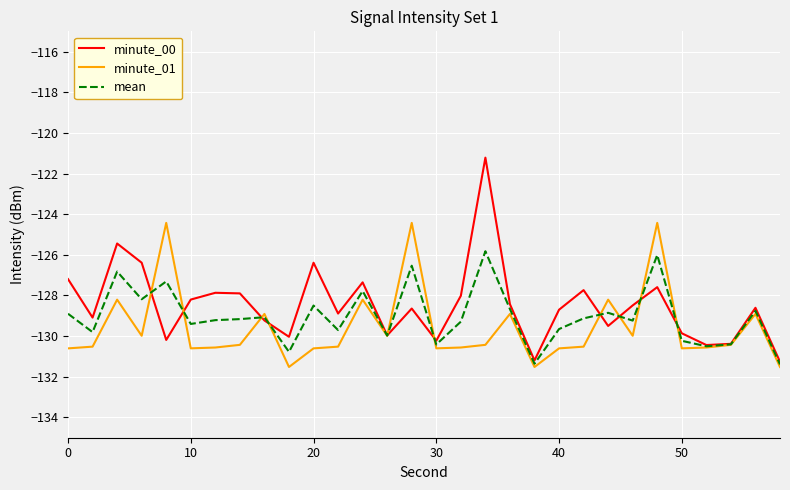

True or false: minute_00 and minute_01 cross at least once.

True